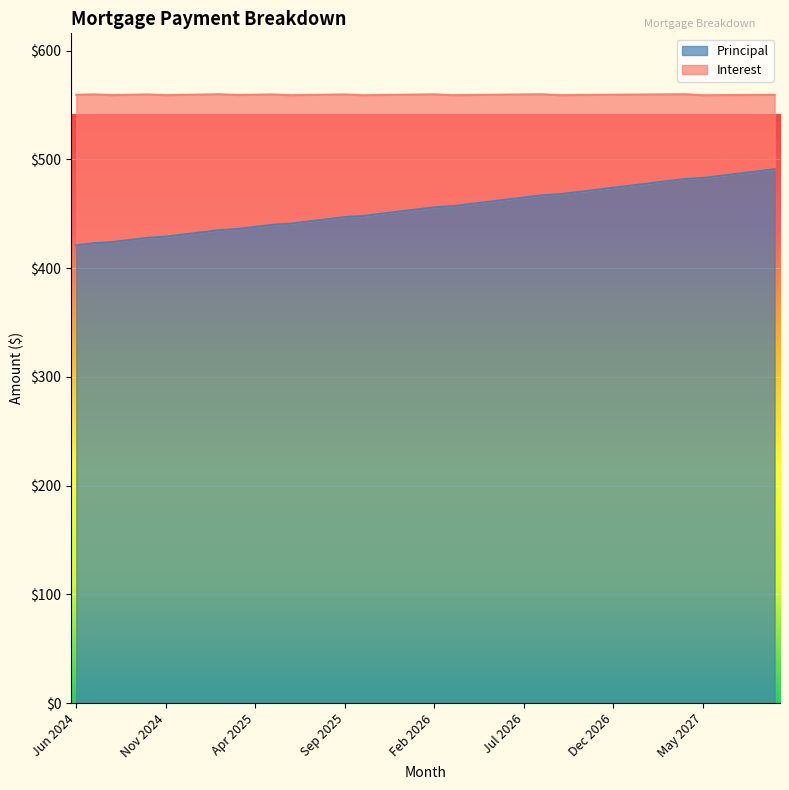

Rank the categories by value from lowest to highest.

Jun 2024, Jul 2024, Aug 2024, Sep 2024, Oct 2024, Nov 2024, Dec 2024, Jan 2025, Feb 2025, Mar 2025, Apr 2025, May 2025, Jun 2025, Jul 2025, Aug 2025, Sep 2025, Oct 2025, Nov 2025, Dec 2025, Jan 2026, Feb 2026, Mar 2026, Apr 2026, May 2026, Jun 2026, Jul 2026, Aug 2026, Sep 2026, Oct 2026, Nov 2026, Dec 2026, Jan 2027, Feb 2027, Mar 2027, Apr 2027, May 2027, Jun 2027, Jul 2027, Aug 2027, Sep 2027